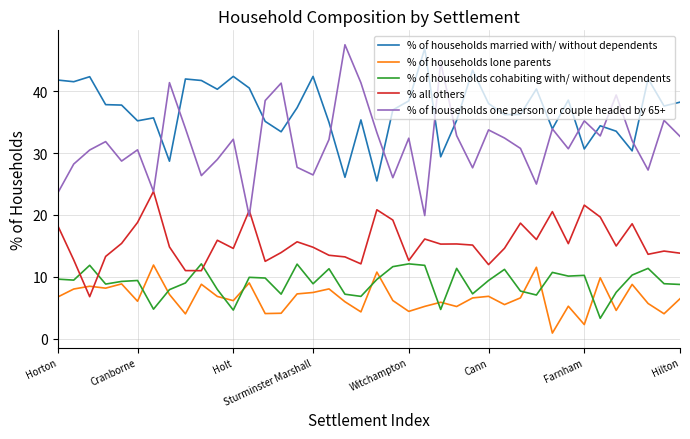

What is the highest value of the % of households married with/ without dependents series?

46.9